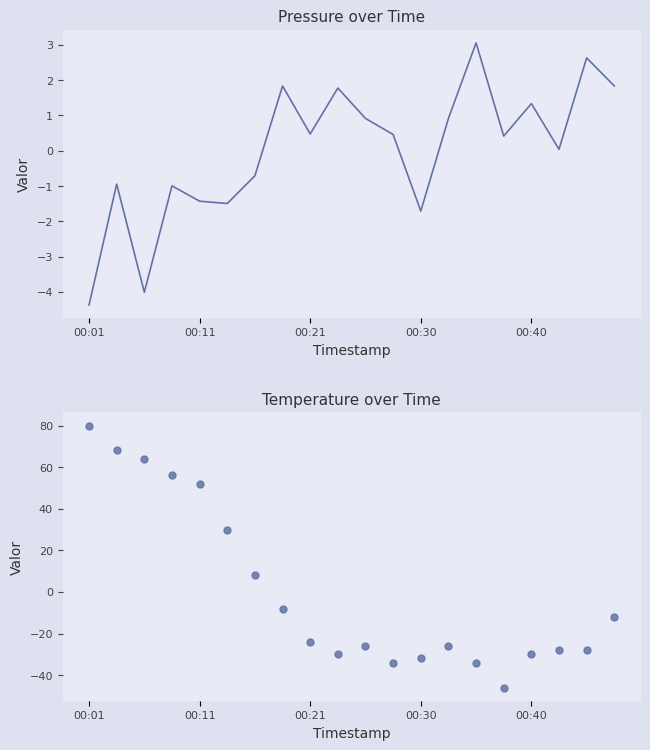

Which series has the largest Y range (max minus min)?

temperature